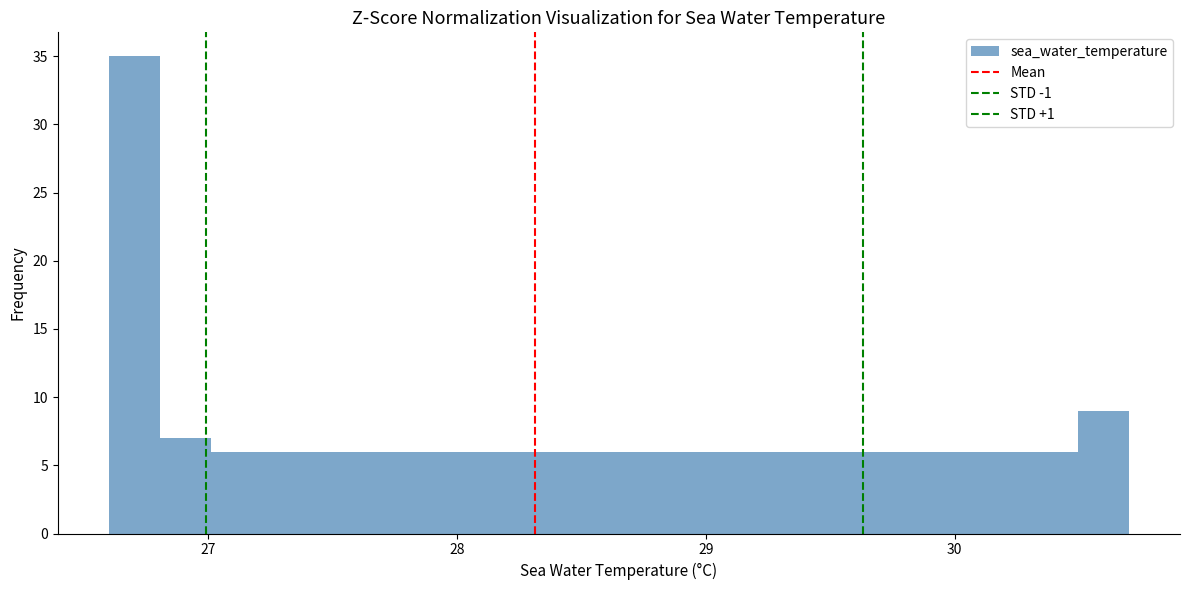

Read against the x-axis, roughly where is the centre of the tallest bar?

26.7